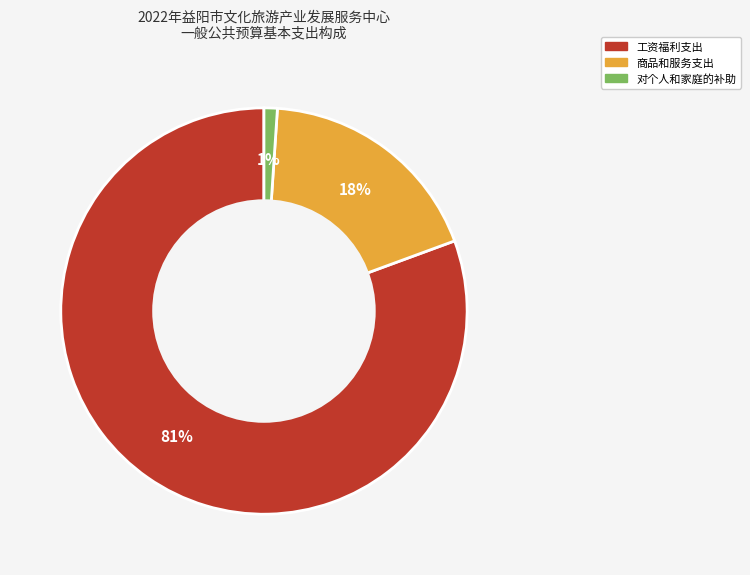

True or false: 对个人和家庭的补助 accounts for 1% of the total.

True